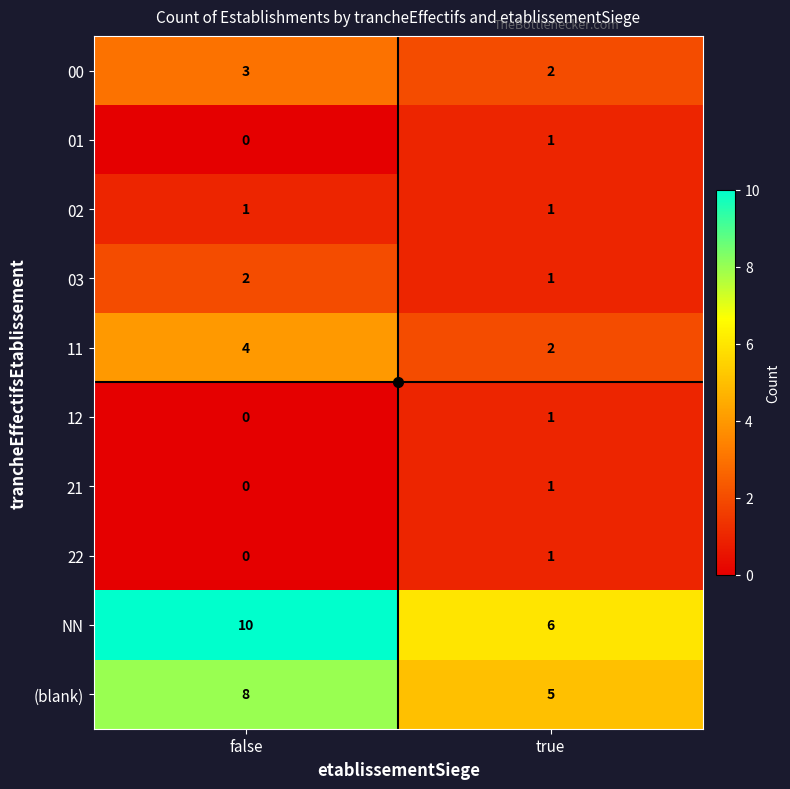

What is the spread (max minus min) of values at true?

5